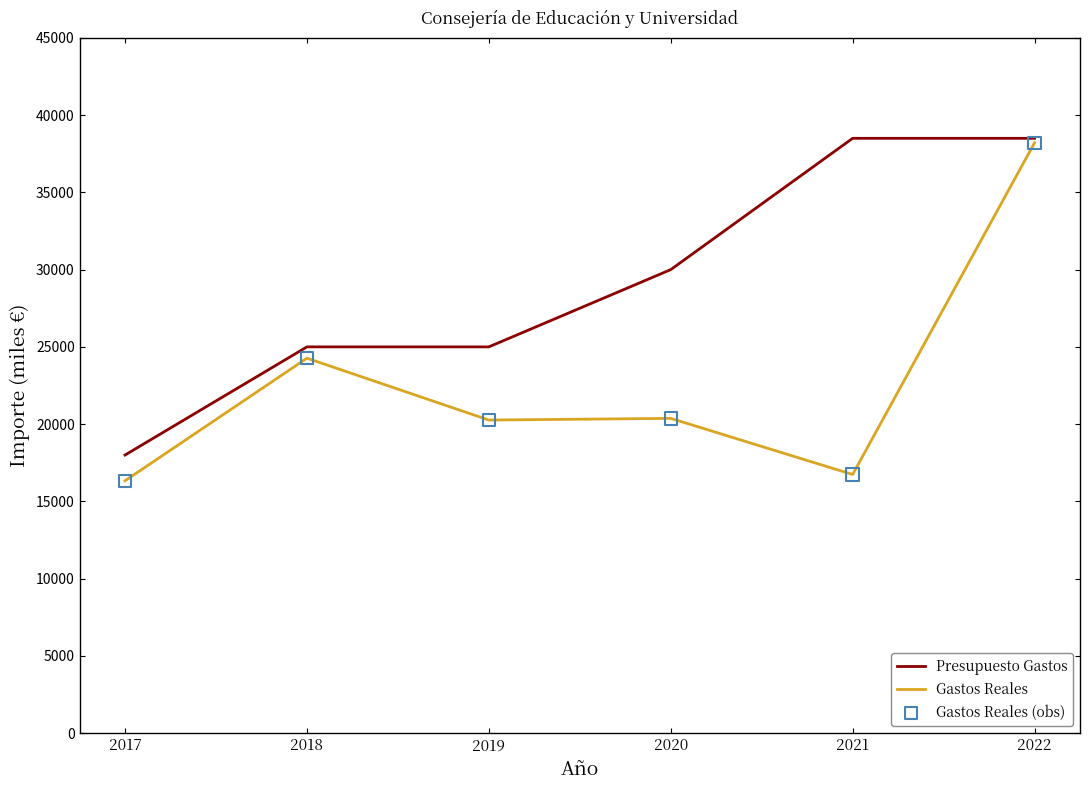

Is the value of Presupuesto Gastos at 2019 greater than the value of Gastos Reales at 2022?

No